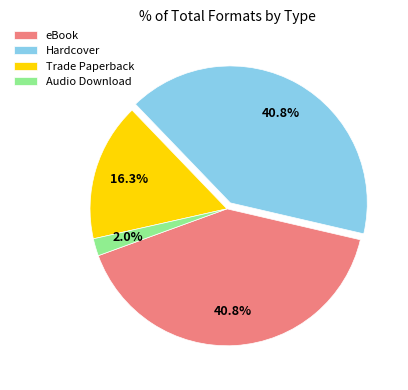

What percentage is NOT represented by Trade Paperback?

83.7%